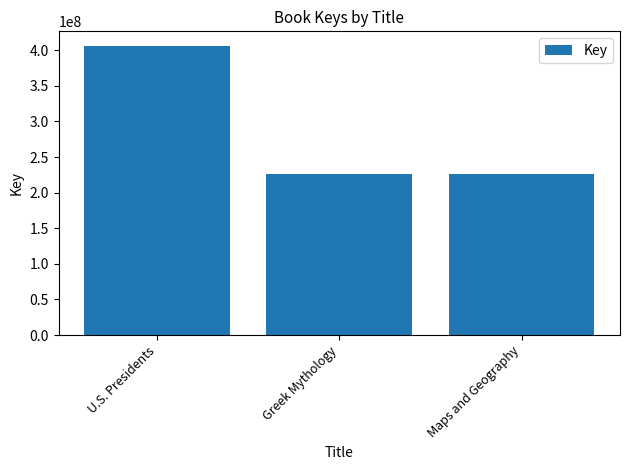

Count the number of data series in this chart.

1